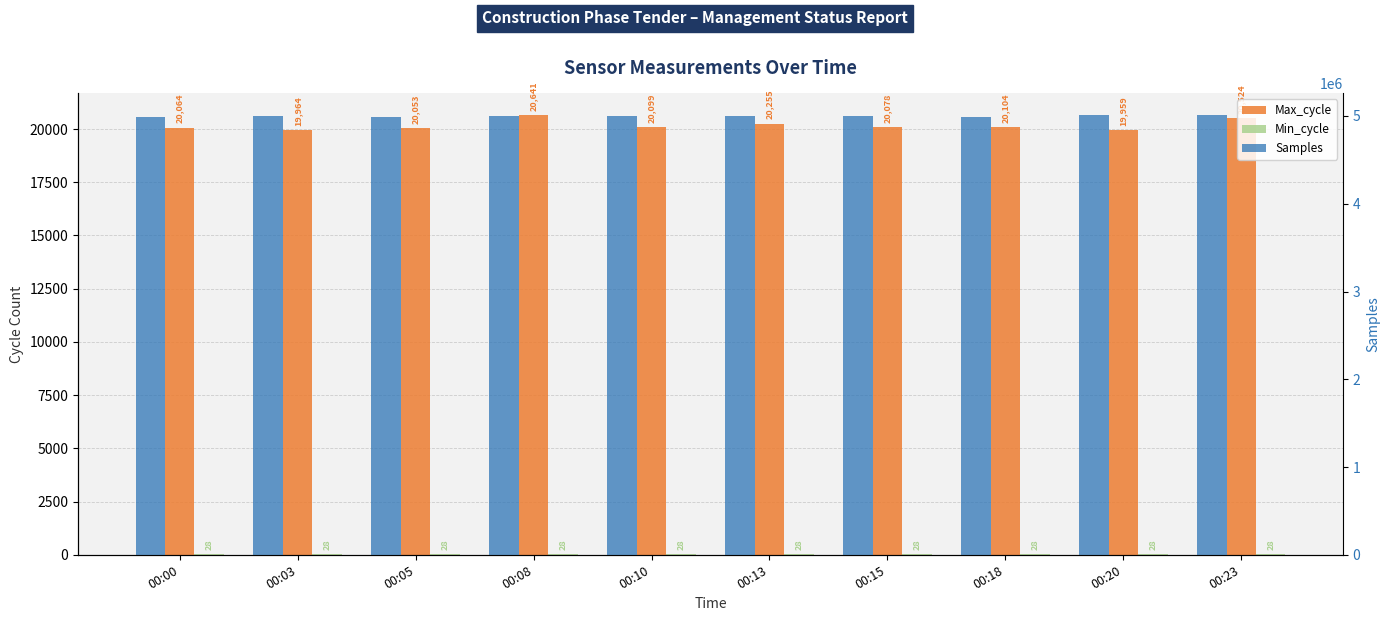

Are the bars grouped side by side (vs. stacked)?

Yes